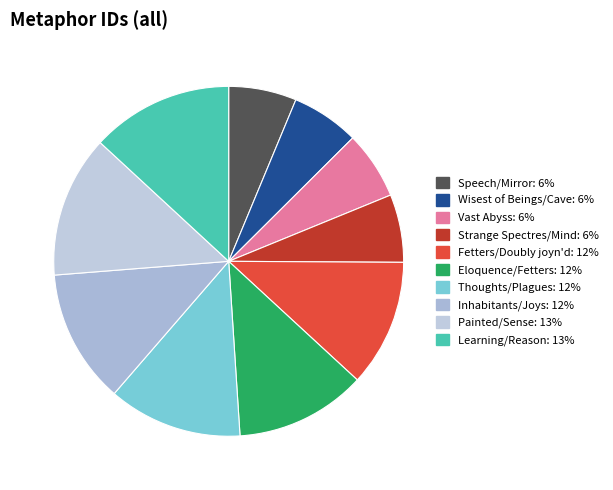

Does Thoughts/Plagues represent more than half of the total?

No